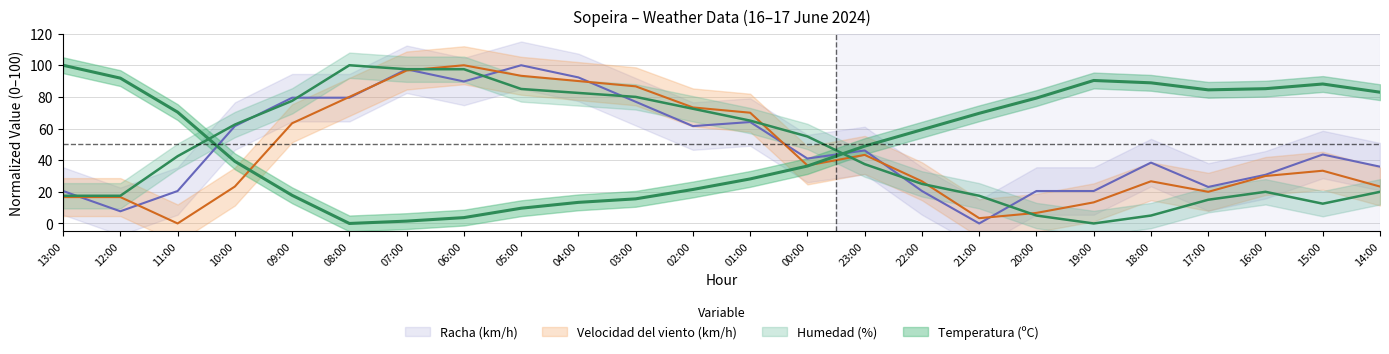

Reading left to right, extract all data points from this chart.

Temperatura (ºC): 13:00=100.0	12:00=91.9	11:00=70.4	10:00=39.3	09:00=17.8	08:00=0.0	07:00=1.5	06:00=3.7	05:00=9.6	04:00=13.3	03:00=15.6	02:00=21.5	01:00=28.1	00:00=36.3	23:00=48.9	22:00=59.3	21:00=69.6	20:00=79.3	19:00=90.4	18:00=88.9	17:00=84.4	16:00=85.2	15:00=88.1	14:00=83.0
Humedad (%): 13:00=17.5	12:00=17.5	11:00=42.5	10:00=62.5	09:00=77.5	08:00=100.0	07:00=97.5	06:00=97.5	05:00=85.0	04:00=82.5	03:00=80.0	02:00=72.5	01:00=65.0	00:00=55.0	23:00=37.5	22:00=25.0	21:00=17.5	20:00=5.0	19:00=0.0	18:00=5.0	17:00=15.0	16:00=20.0	15:00=12.5	14:00=20.0
Velocidad del viento (km/h): 13:00=16.7	12:00=16.7	11:00=0.0	10:00=23.3	09:00=63.3	08:00=80.0	07:00=96.7	06:00=100.0	05:00=93.3	04:00=90.0	03:00=86.7	02:00=73.3	01:00=70.0	00:00=36.7	23:00=43.3	22:00=26.7	21:00=3.3	20:00=6.7	19:00=13.3	18:00=26.7	17:00=20.0	16:00=30.0	15:00=33.3	14:00=23.3
Racha (km/h): 13:00=20.5	12:00=7.7	11:00=20.5	10:00=61.5	09:00=79.5	08:00=79.5	07:00=97.4	06:00=89.7	05:00=100.0	04:00=92.3	03:00=76.9	02:00=61.5	01:00=64.1	00:00=41.0	23:00=46.2	22:00=20.5	21:00=0.0	20:00=20.5	19:00=20.5	18:00=38.5	17:00=23.1	16:00=30.8	15:00=43.6	14:00=35.9